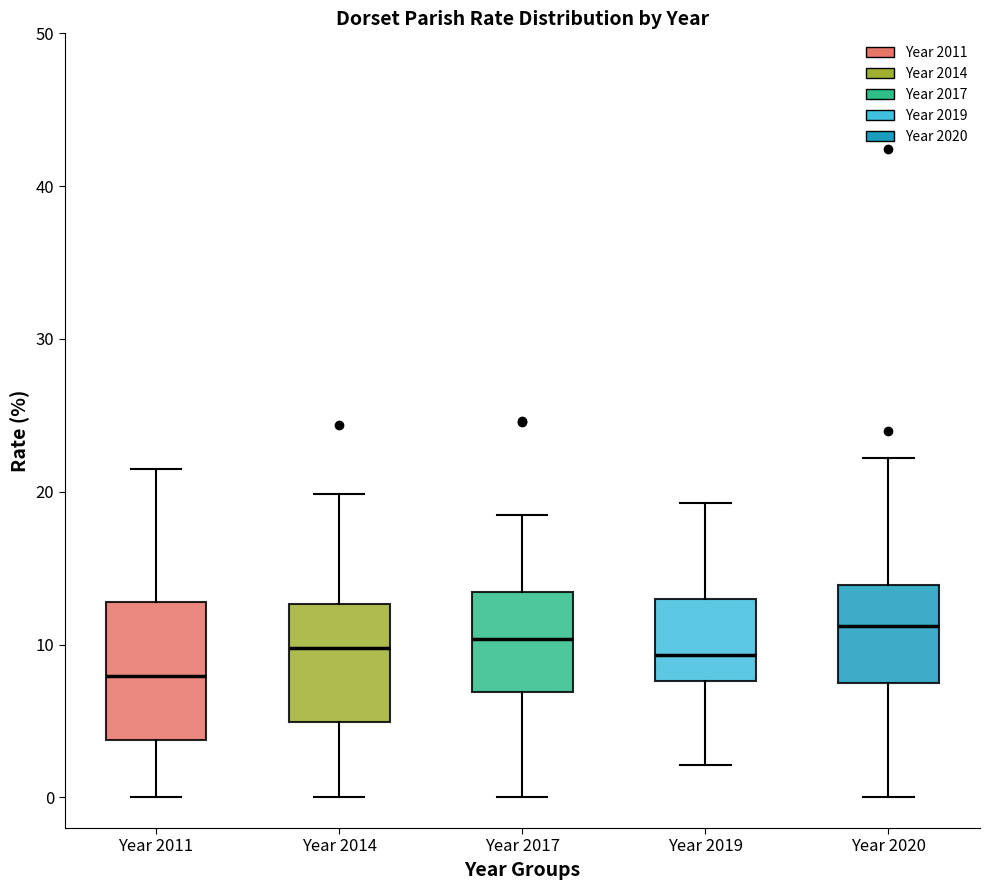

Where is the lower edge of the box for Year 2019 on the y-axis? The values are not printed on the chart, so give them approximately, as read against the axis.

8